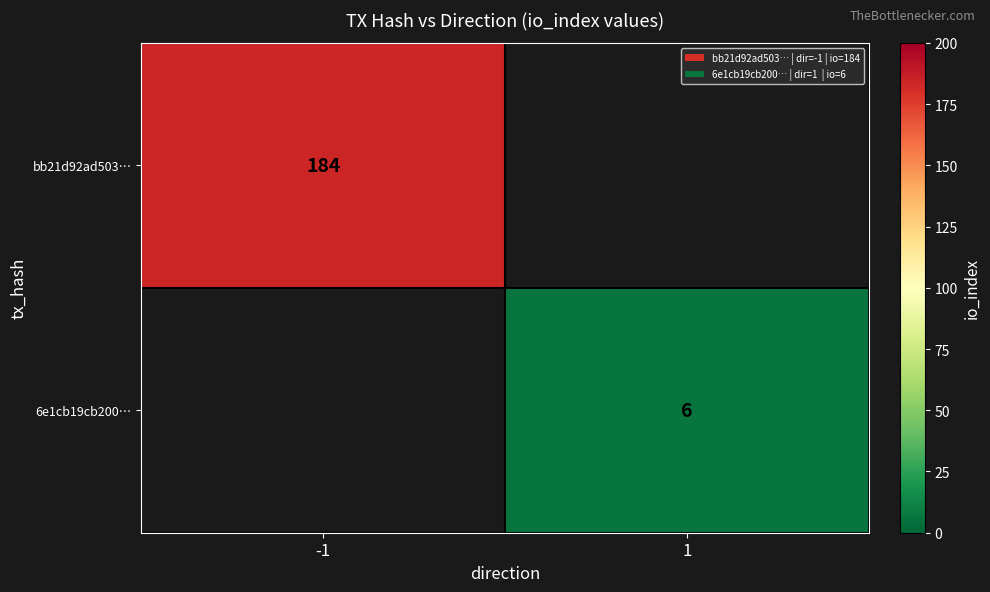

What is the maximum value shown in the chart?

184.0